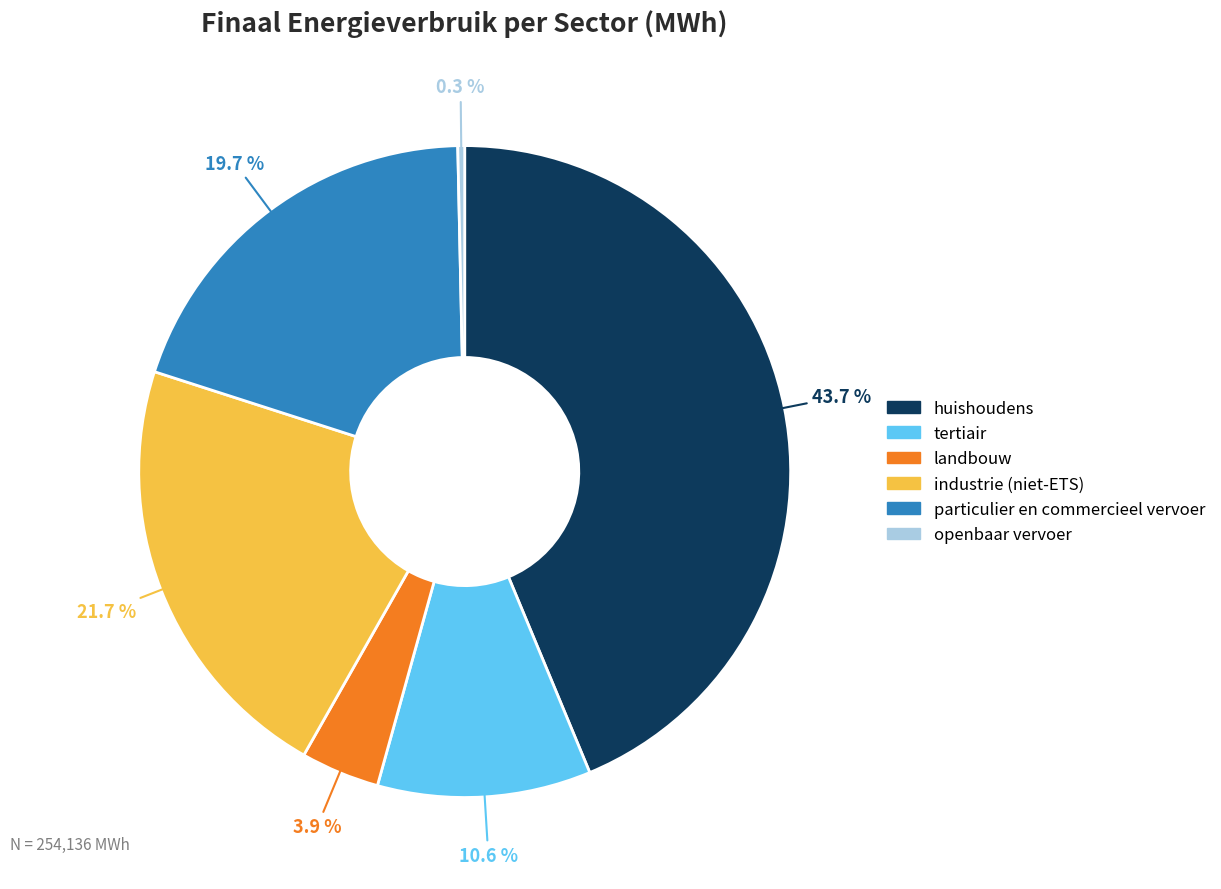

Which category has the smallest portion of the pie?

openbaar vervoer